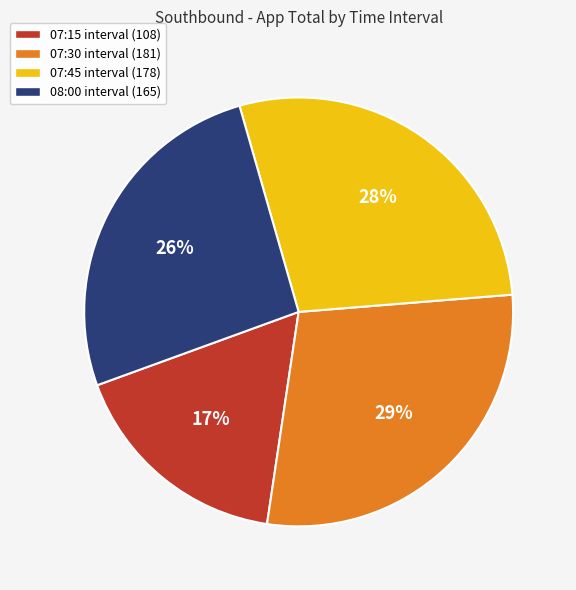

True or false: 07:30 interval (181) accounts for 29% of the total.

True